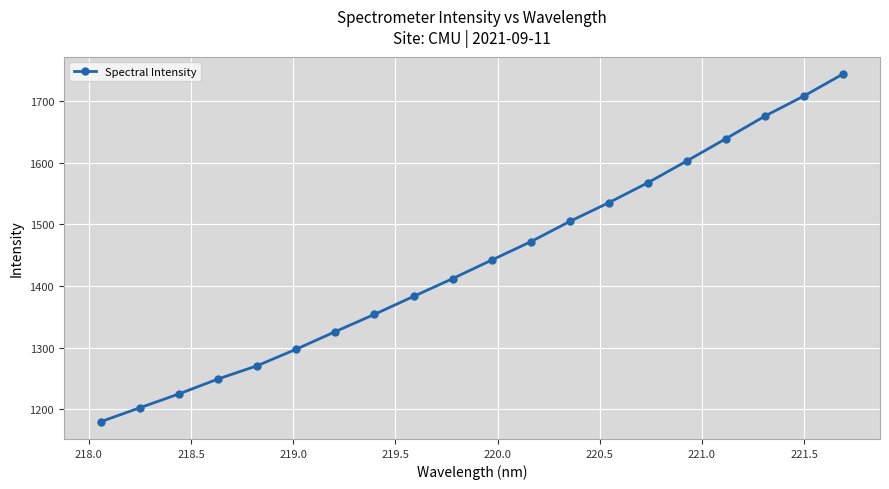

True or false: there are more than 0 points higher than both neighbors.

False